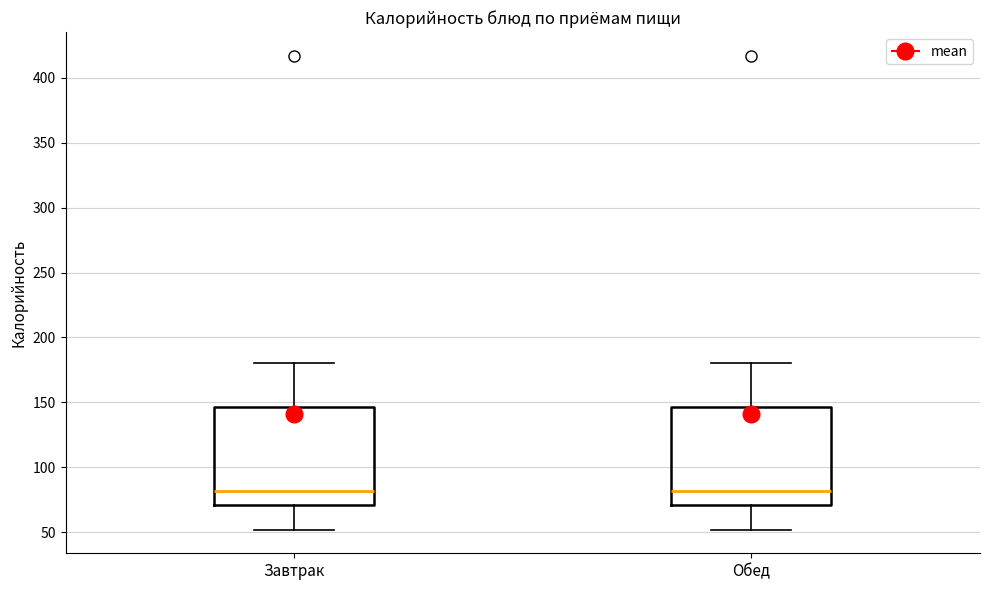

Reading left to right, transcribe this box plot: for each box, give where its median line is, the range the box spans, and where its two whiskers end, as read against the y-axis. The values are not printed on the chart, so give them approximately, as read against the axis.

Завтрак: median 80, box 70 to 145, whiskers 50 to 180
Обед: median 80, box 70 to 145, whiskers 50 to 180